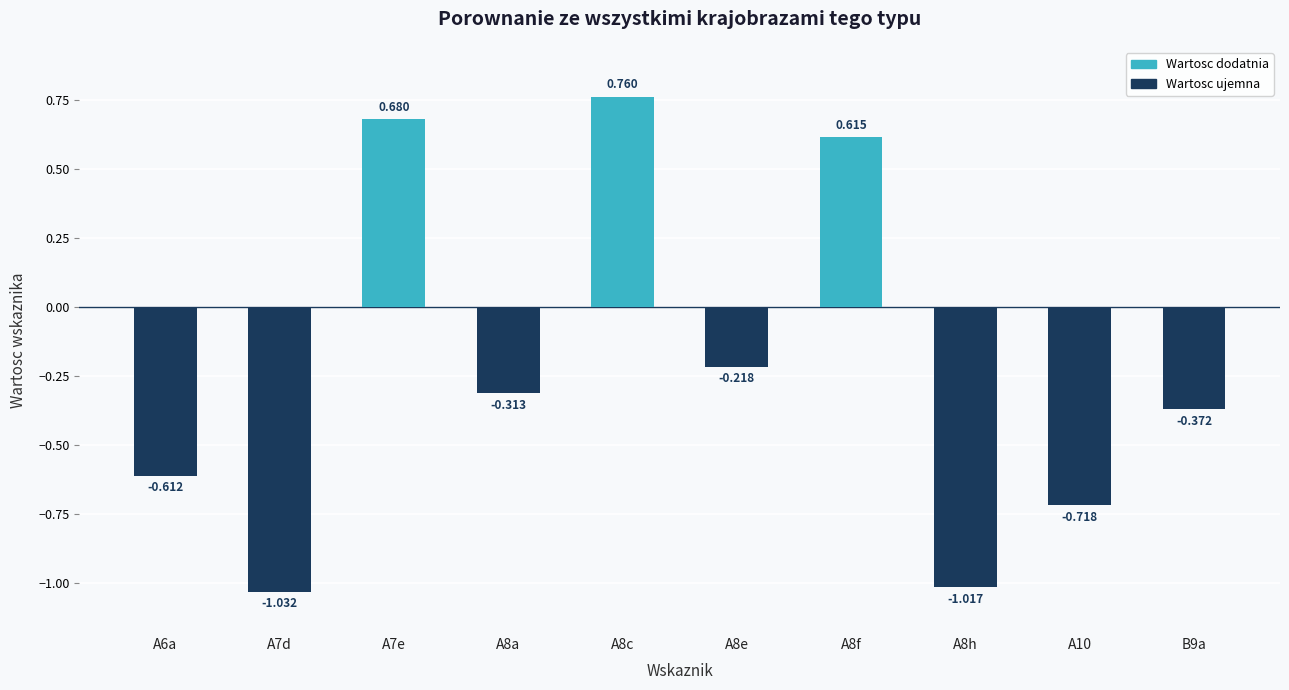

Which category has the lowest value across all series?

A7d